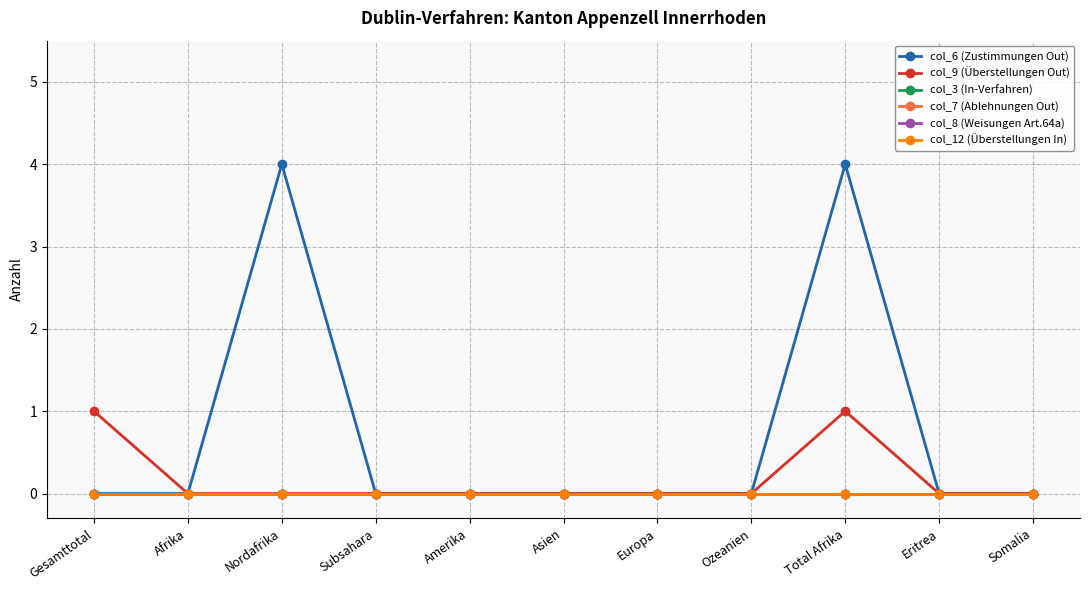

List the series in order of their peak value, lowest first.

col_3 (In-Verfahren), col_7 (Ablehnungen Out), col_8 (Weisungen Art.64a), col_12 (Überstellungen In), col_9 (Überstellungen Out), col_6 (Zustimmungen Out)